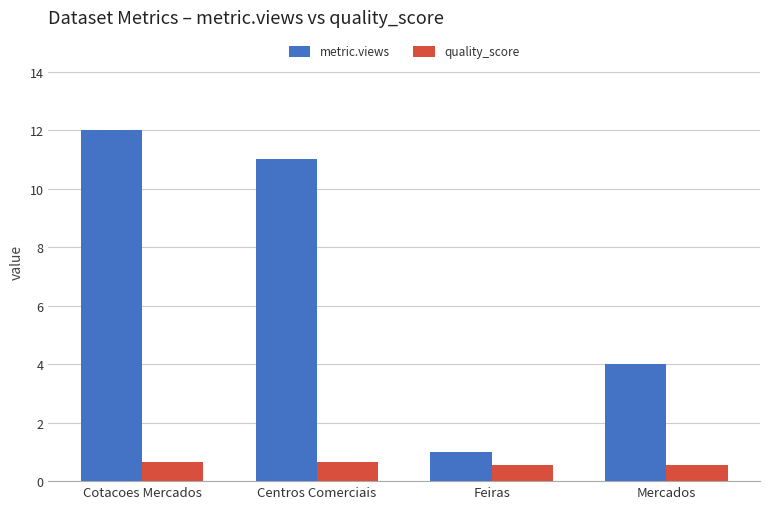

What position from the right is Centros Comerciais?

3